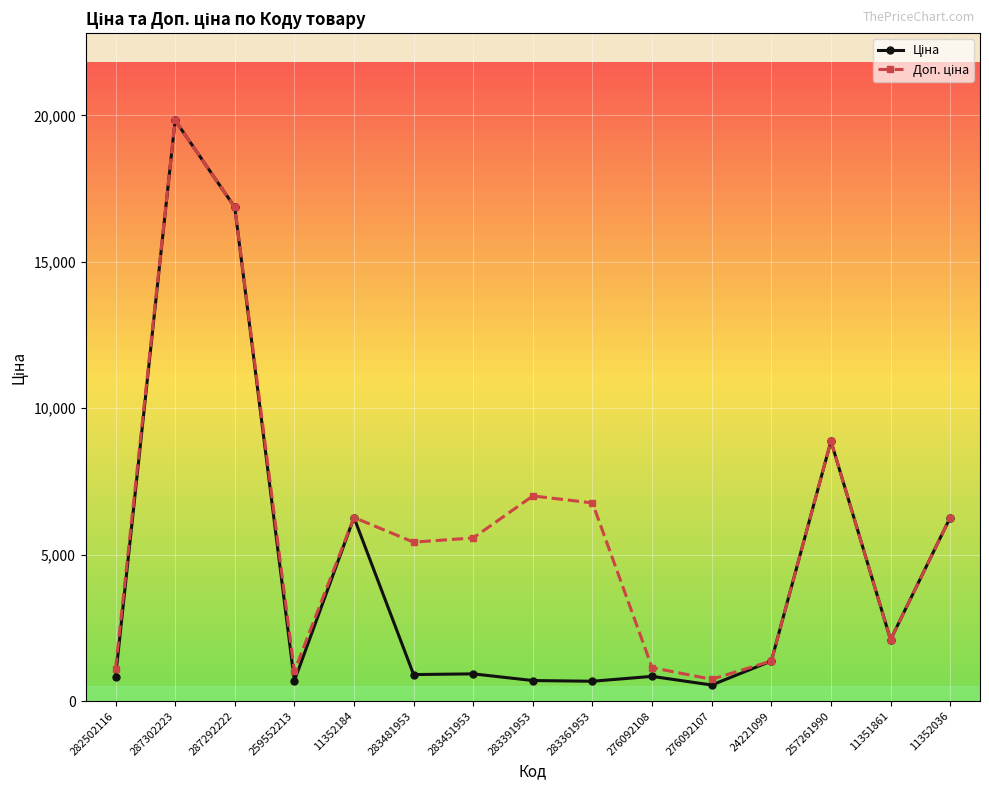

At which category does the chart reach its peak across all series?

287302223